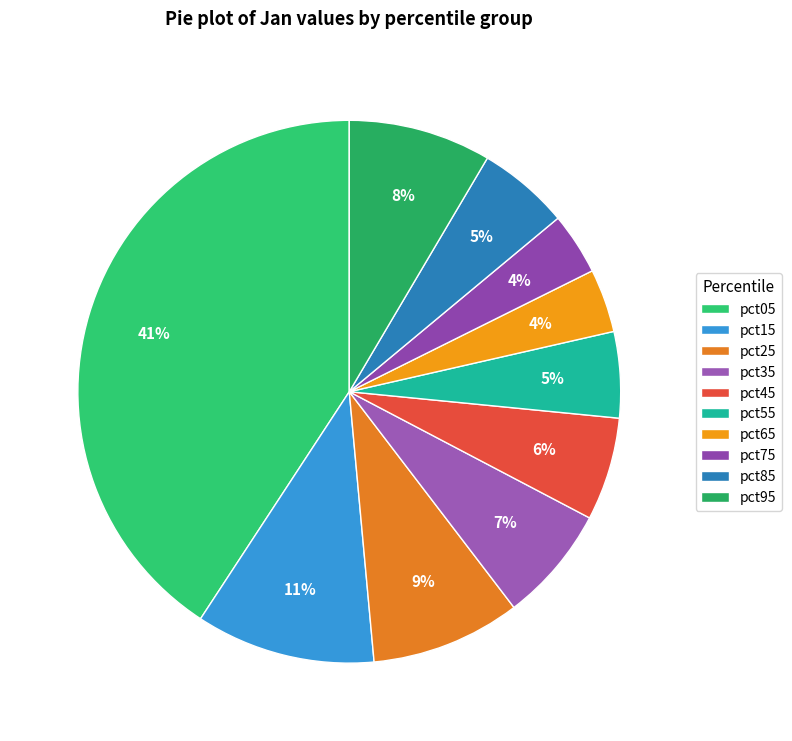

Count the number of slices in the pie.

10